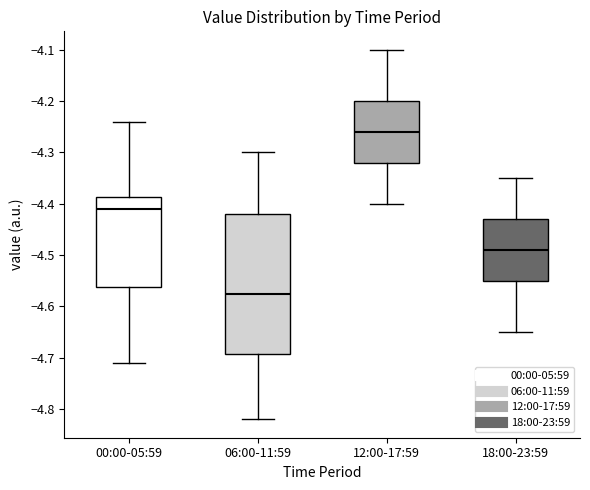

Reading left to right, read every box against the y-axis: the position of its median line, the range the box covers, and the ends of its whiskers. The values are not printed on the chart, so give them approximately, as read against the axis.

00:00-05:59: median -4.41, box -4.56 to -4.39, whiskers -4.71 to -4.24
06:00-11:59: median -4.57, box -4.69 to -4.42, whiskers -4.82 to -4.30
12:00-17:59: median -4.26, box -4.32 to -4.20, whiskers -4.40 to -4.10
18:00-23:59: median -4.49, box -4.55 to -4.43, whiskers -4.65 to -4.35